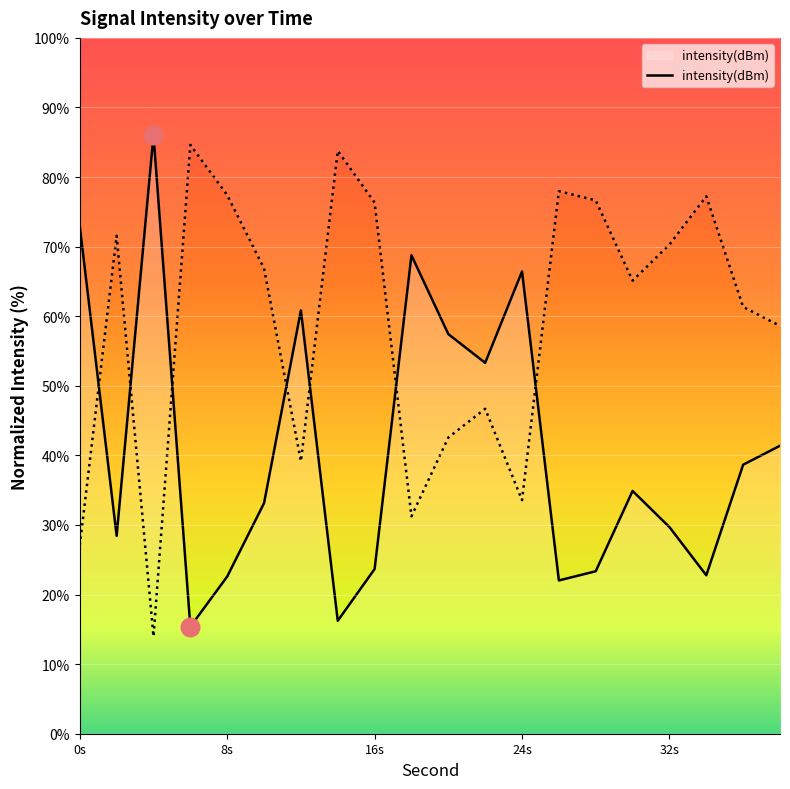

What is the change in value from 22 to 28?

-30.0